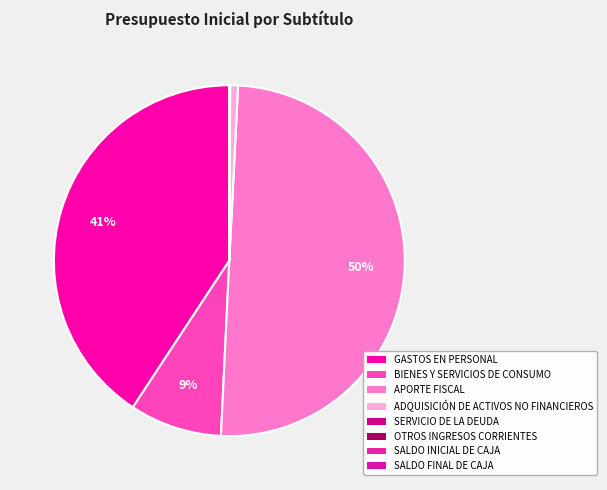

Rank the categories by value from lowest to highest.

SERVICIO DE LA DEUDA, SALDO INICIAL DE CAJA, SALDO FINAL DE CAJA, OTROS INGRESOS CORRIENTES, ADQUISICIÓN DE ACTIVOS NO FINANCIEROS, BIENES Y SERVICIOS DE CONSUMO, GASTOS EN PERSONAL, APORTE FISCAL